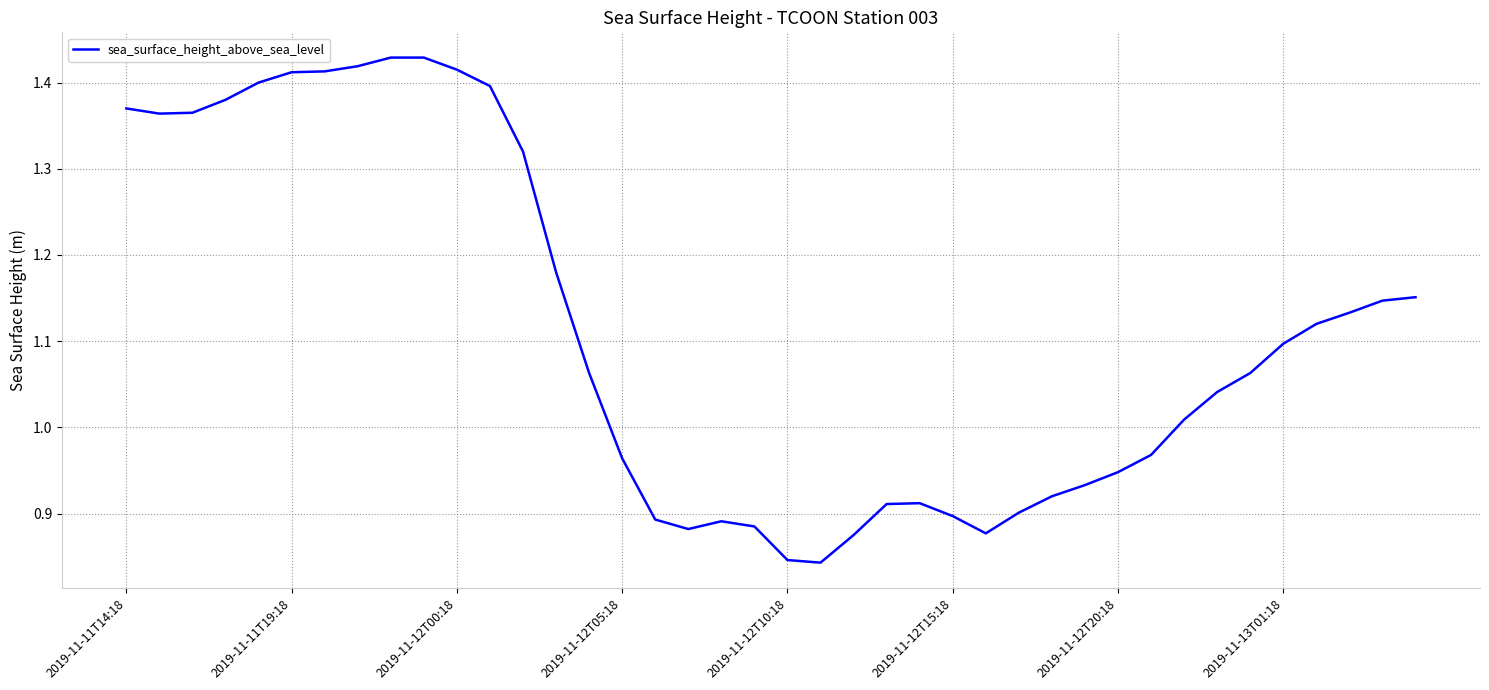

At which label does the data first exceed 1?

2019-11-11T14:18